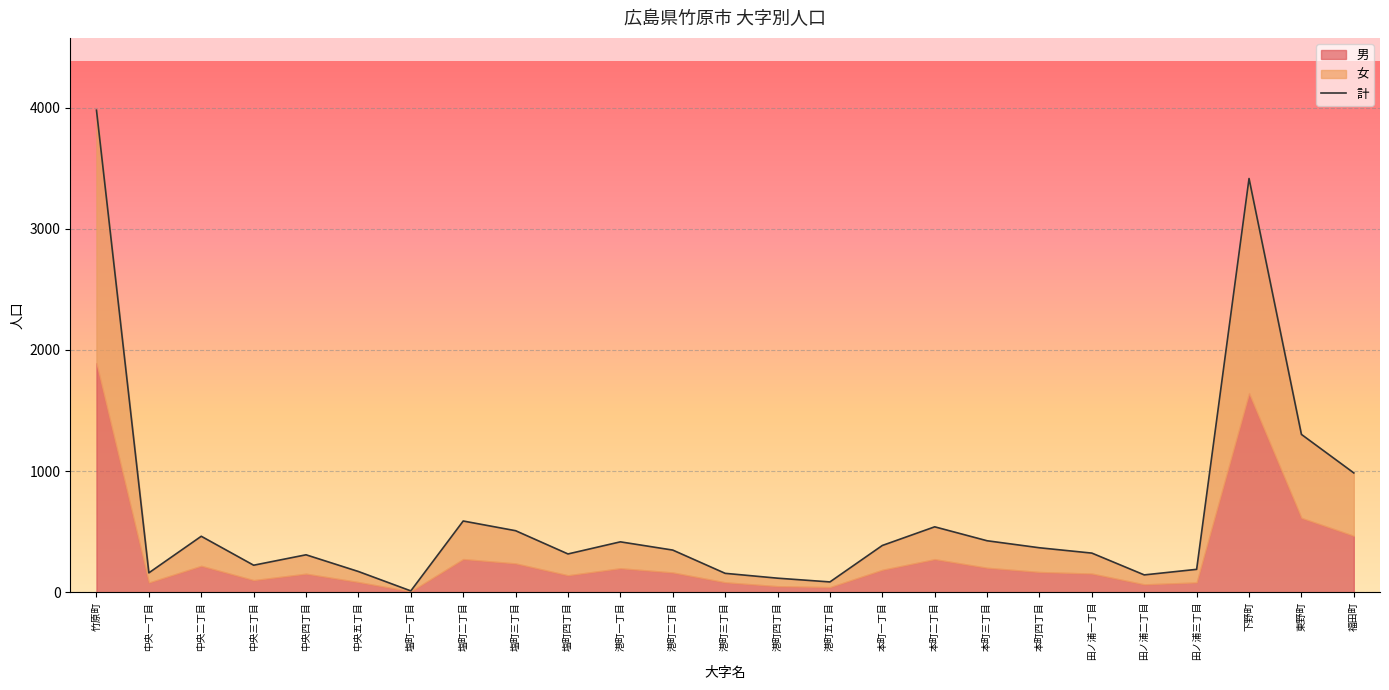

Reading left to right, transcribe all the data shown in this chart.

3980	160	462	223	309	171	11	588	508	316	416	348	156	116	85	386	540	425	367	323	143	189	3416	1303	985